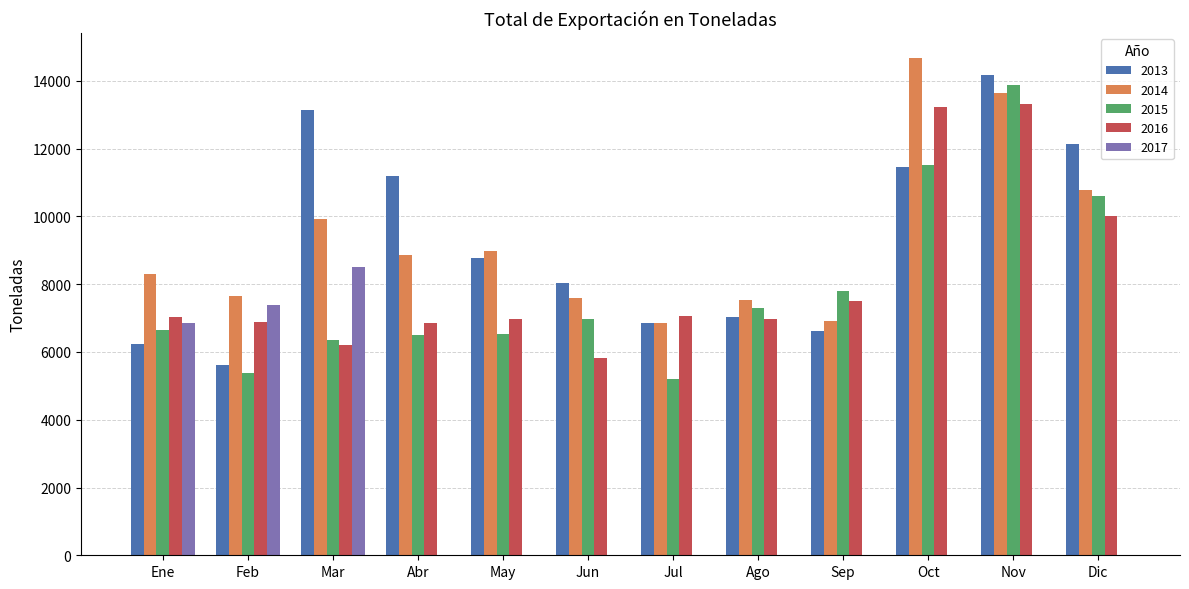

At which category is the sum across all series the highest?

Nov